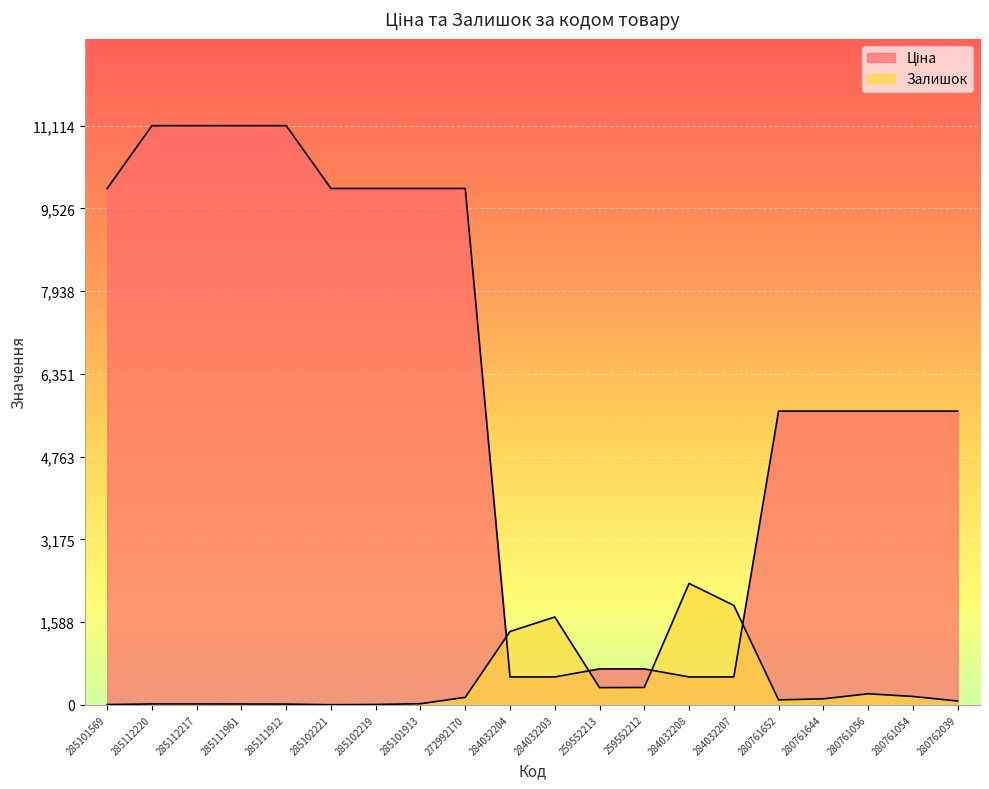

Does the chart display data point markers on the line(s)?

No